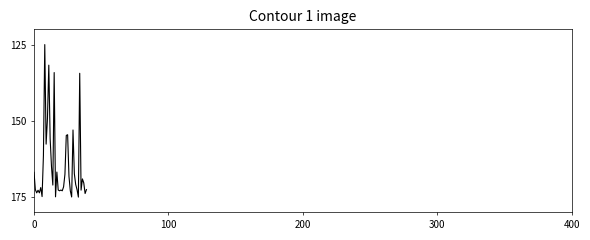

What is the maximum value shown in the chart?

175.0